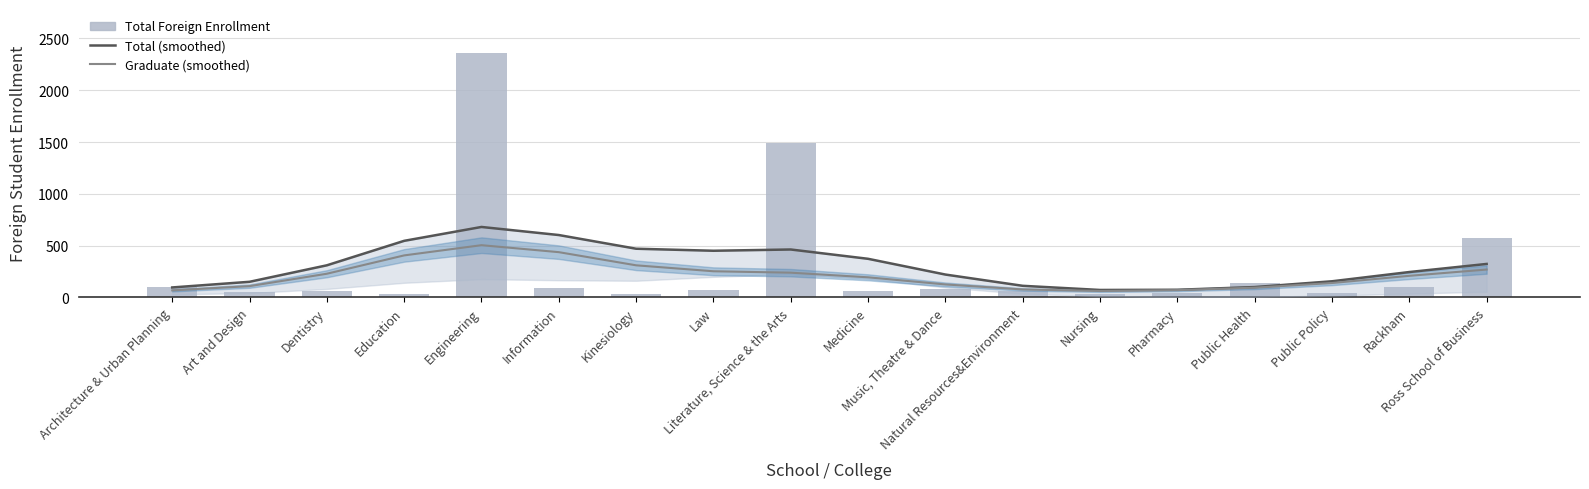

What is the difference between the maximum and minimum values in the Total (smoothed) series?

608.4